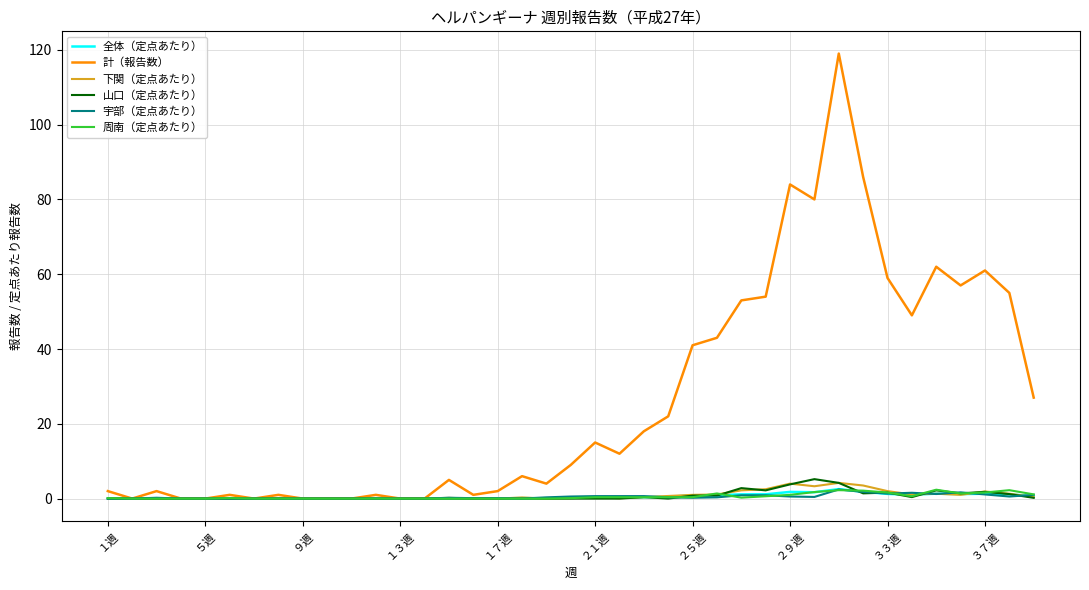

Does the chart display data point markers on the line(s)?

No